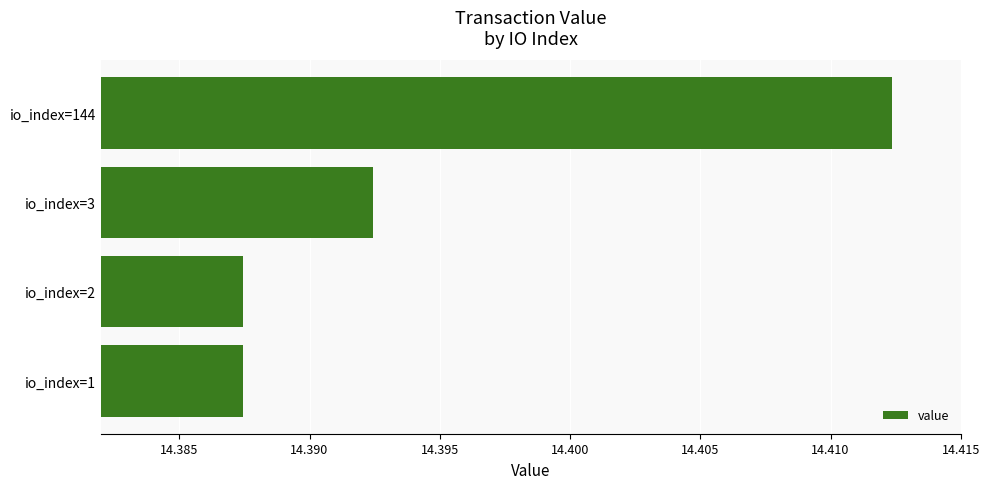

Between io_index=1 and io_index=144, which is larger?

io_index=144